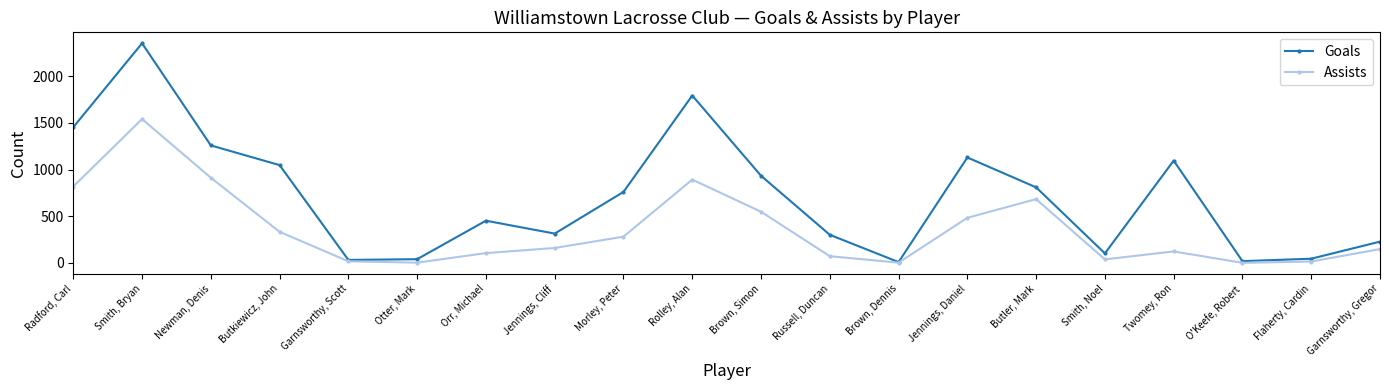

The Goals series shows 1792 at Rolley, Alan. True or false?

True